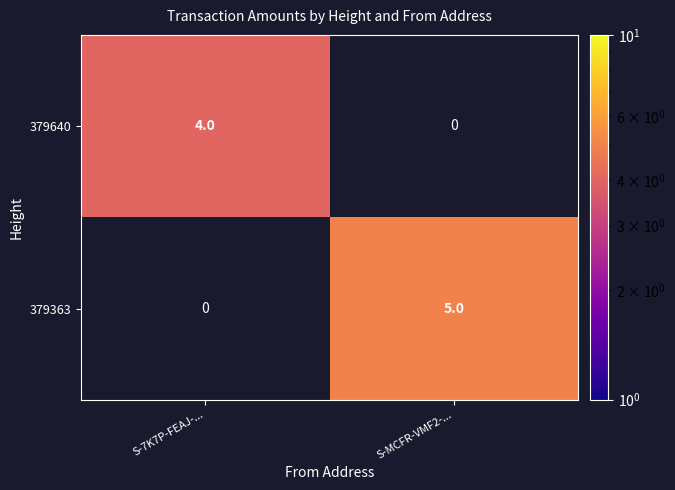

True or false: 379640 has a value of 4 at S-7K7P-FEAJ-....

True